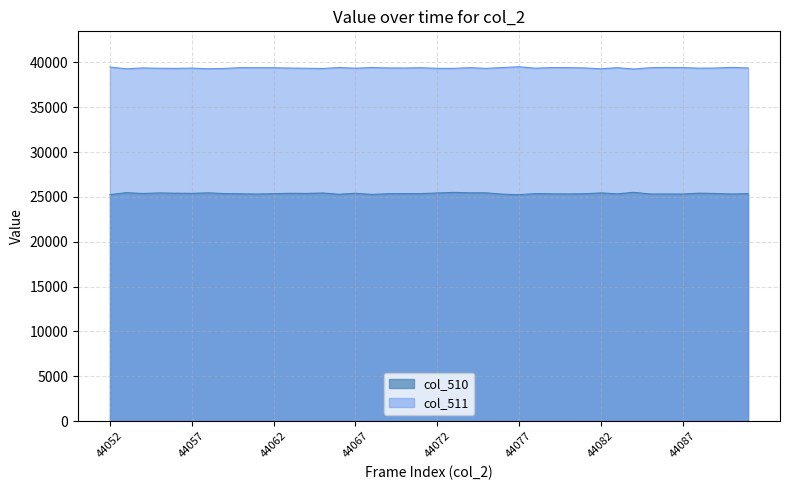

True or false: col_510 has a value of 25500 at 44073.

True